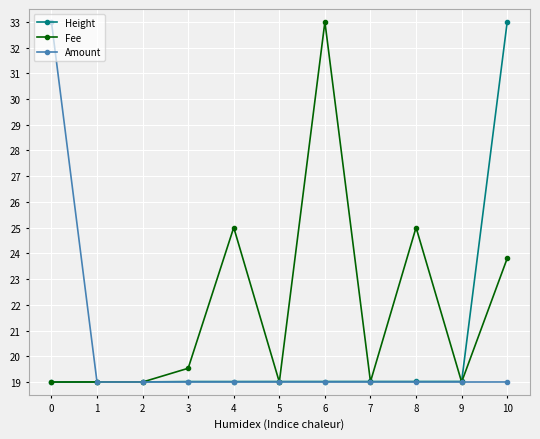

What is the value of the Amount point at the 6th from the left?

19.0